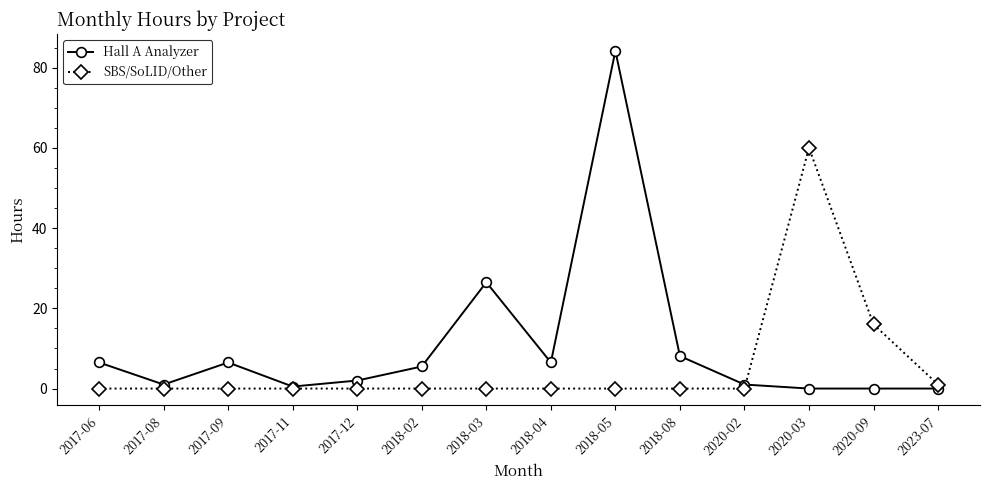

What is the spread (max minus min) of values at 2020-02?

1.0